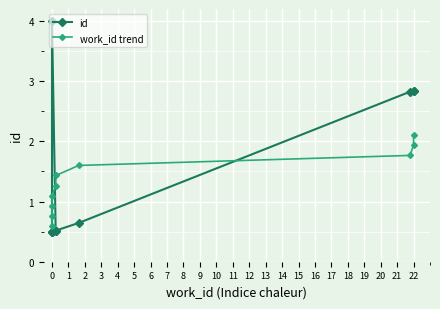

What is the total value across all series at 0?

1.1